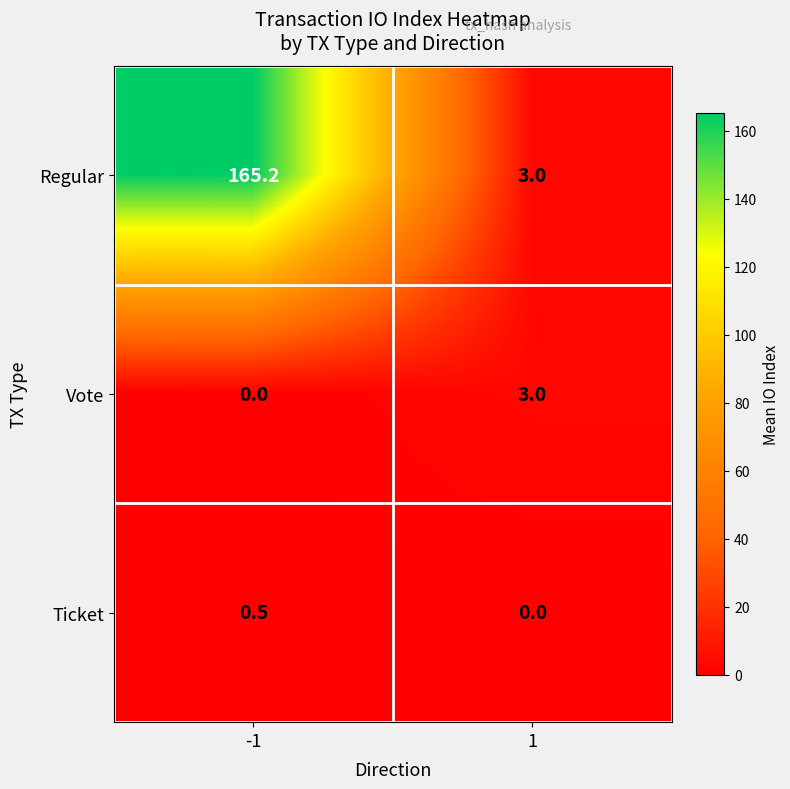

What is the sum of the Regular values at -1 and 1?

168.2